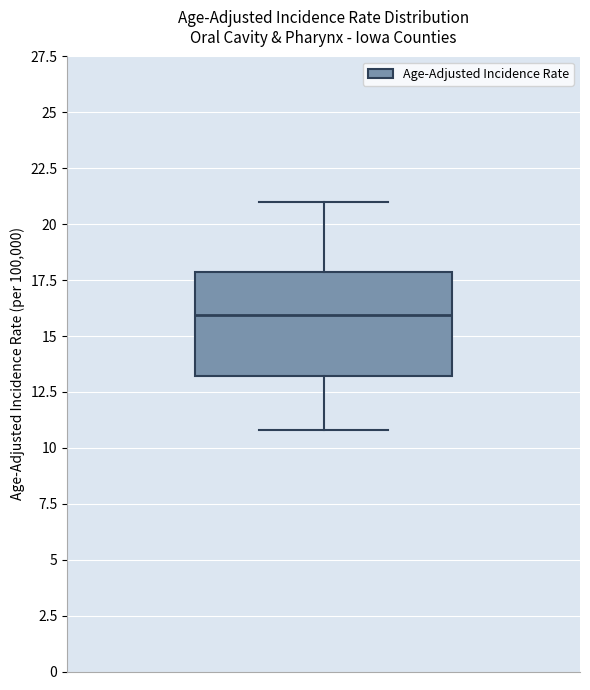

Transcribe this box plot: give where the median line is, the range the box spans, and where the two whiskers end, as read against the y-axis. The values are not printed on the chart, so give them approximately, as read against the axis.

median 16, box 13 to 18, whiskers 11 to 21